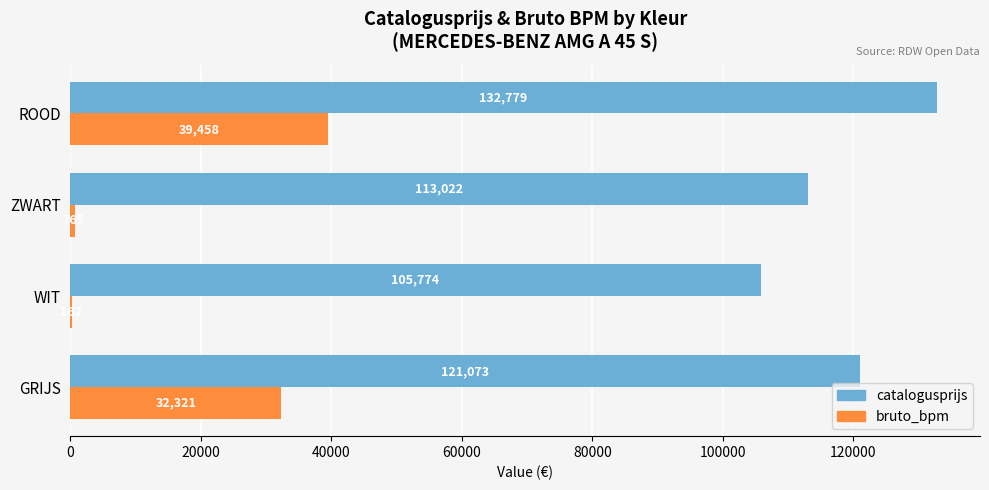

Count the number of data series in this chart.

2